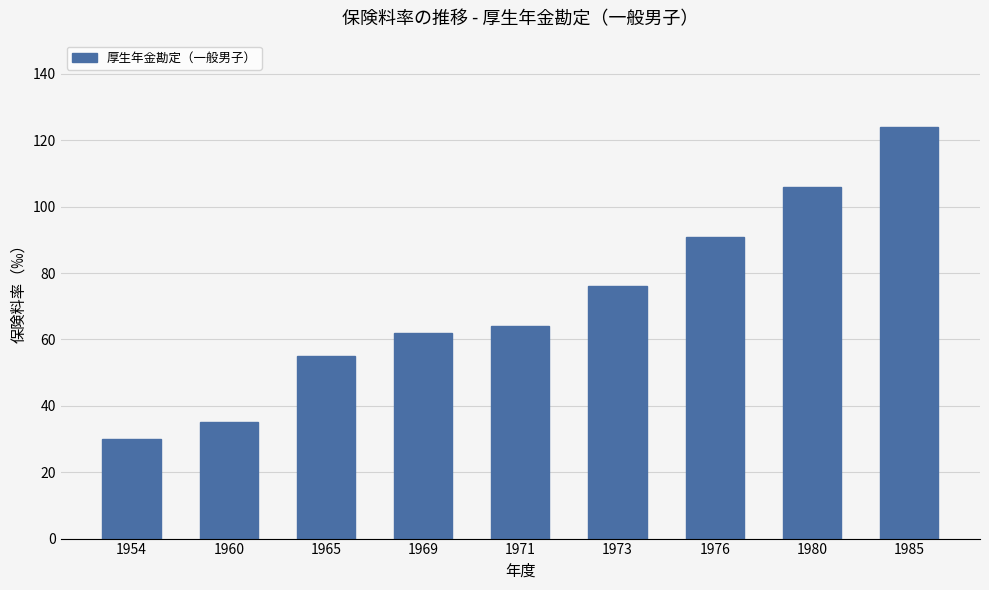

True or false: the data shows 15 at 1960.

False